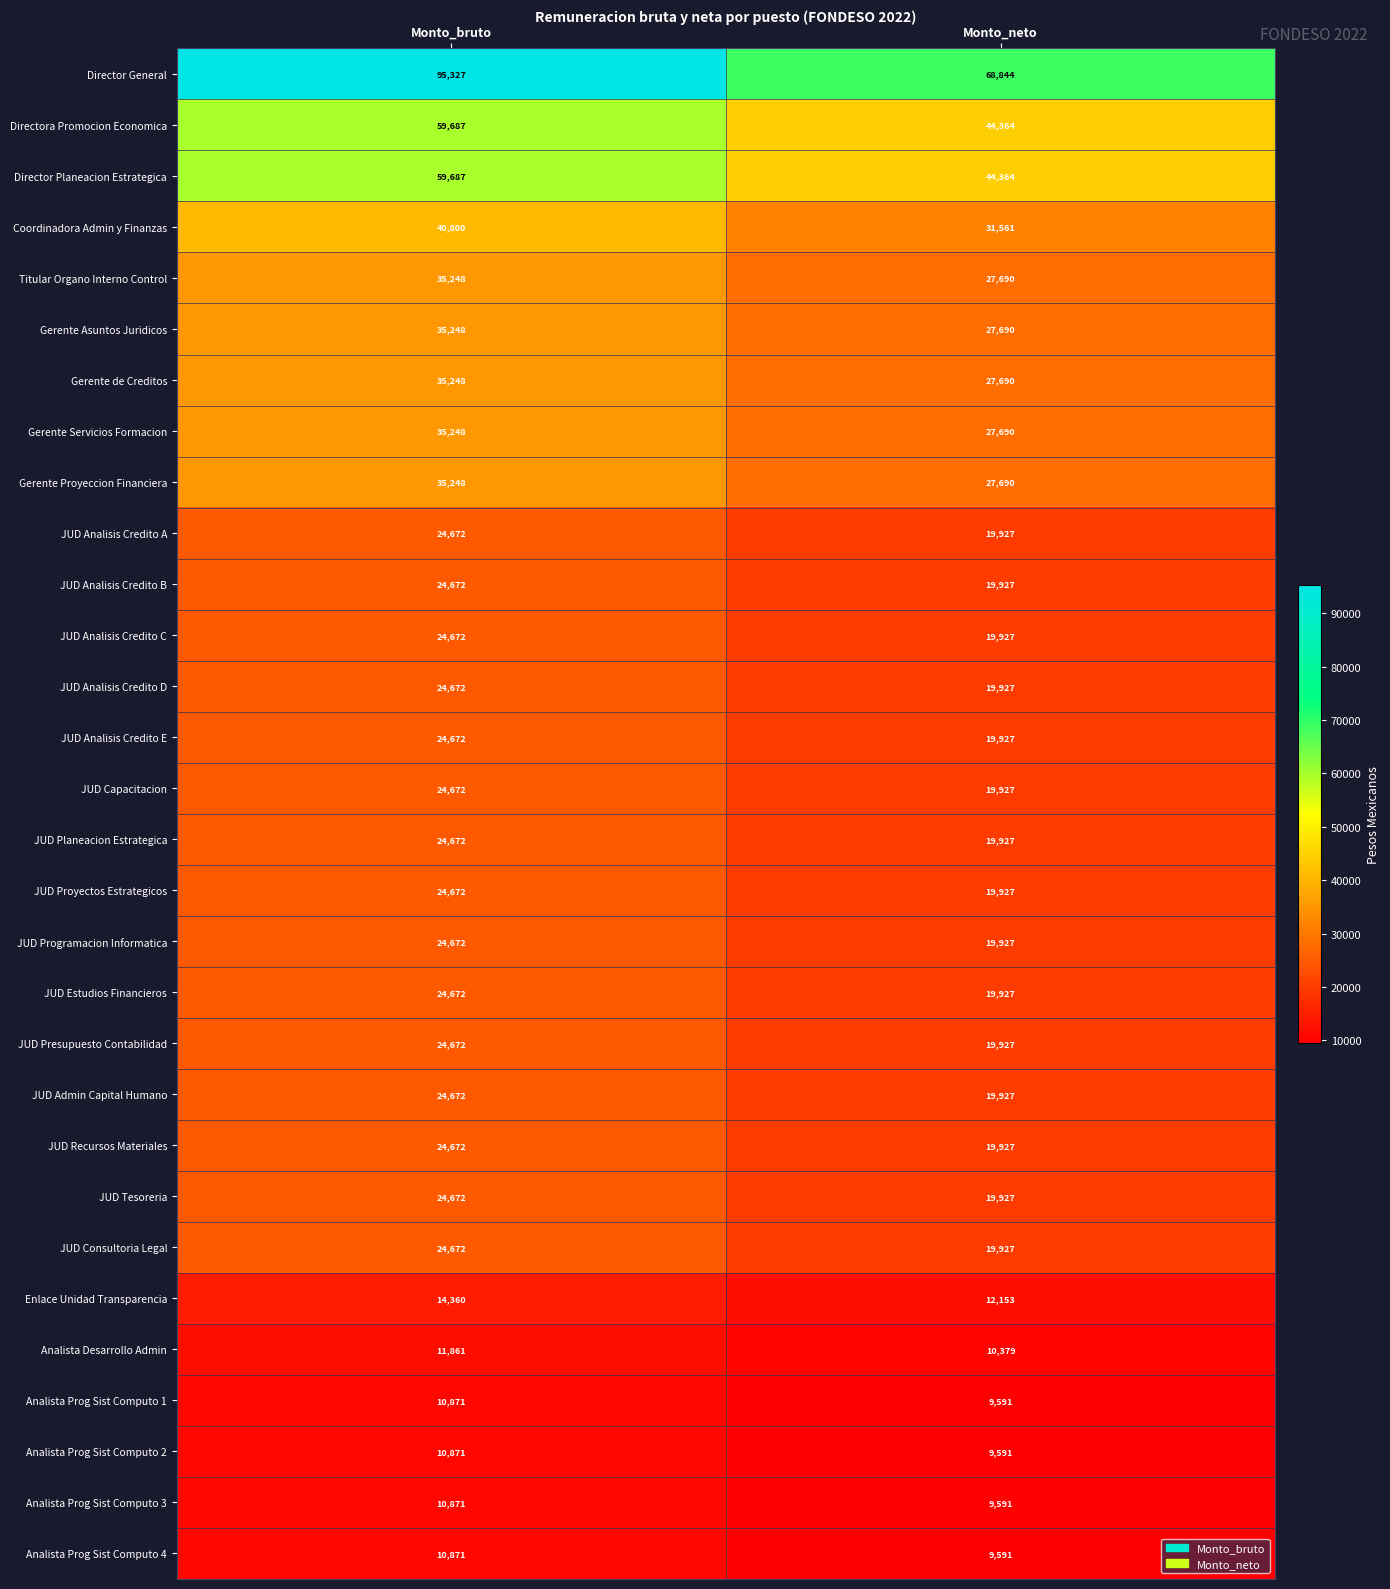

Which series has the largest range (max minus min)?

Director General